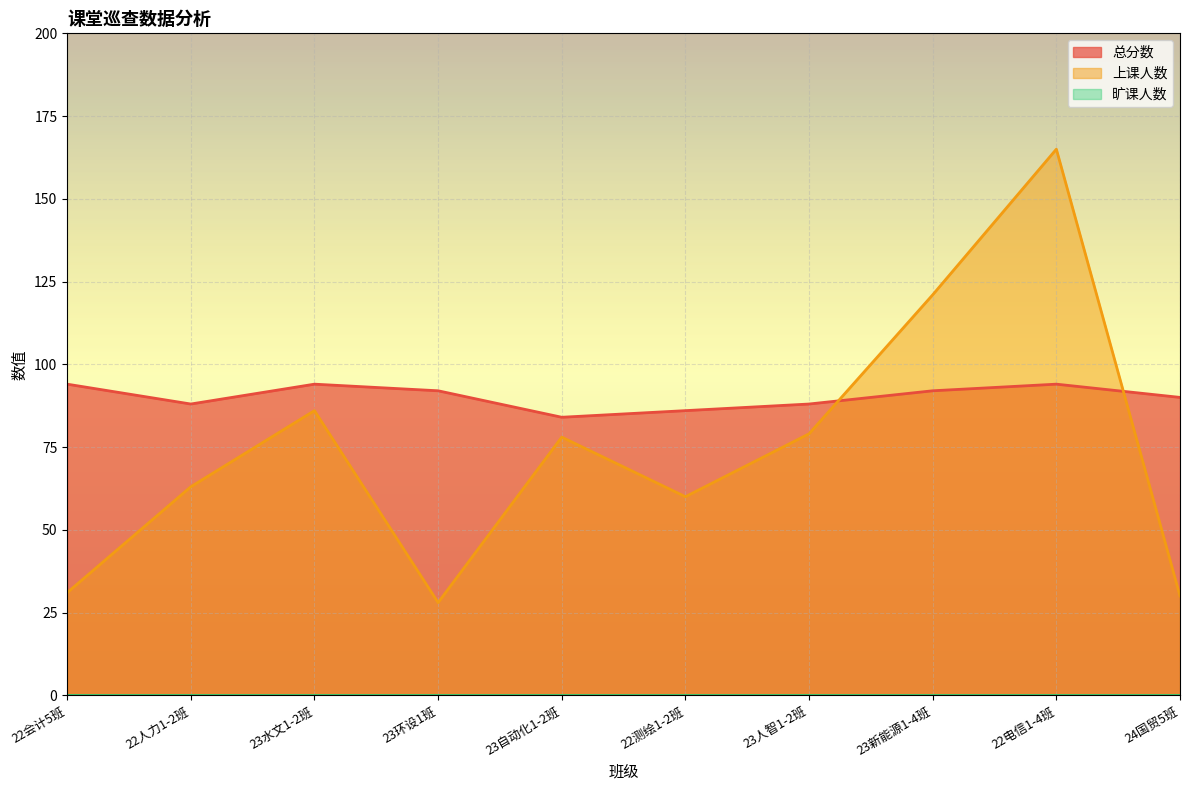

At how many categories does at least one series exceed 72?

10